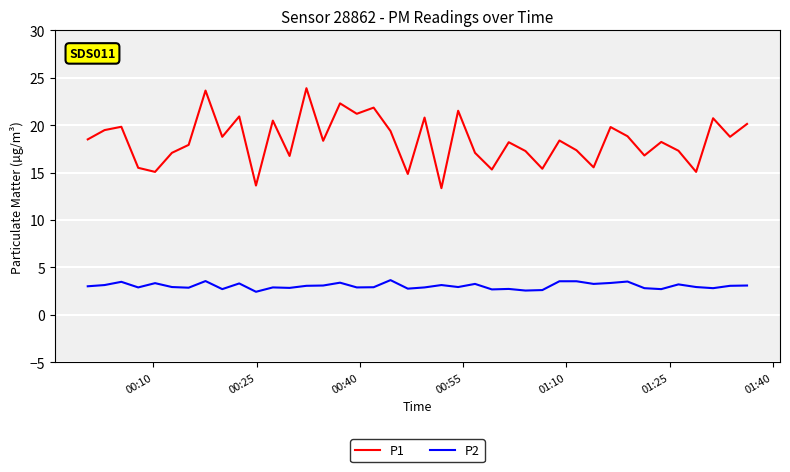

True or false: P1 has more than 2 interior local peaks.

True